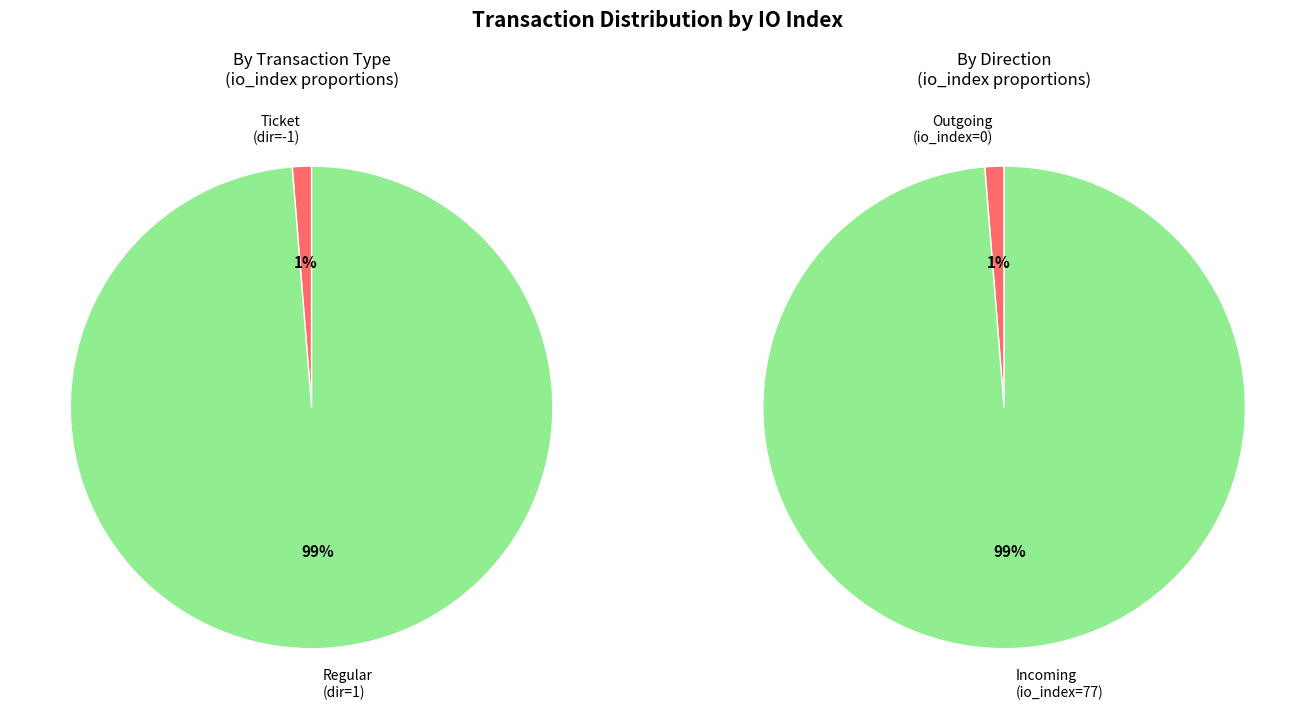

To the nearest percent, what is the average slice percentage?

50%